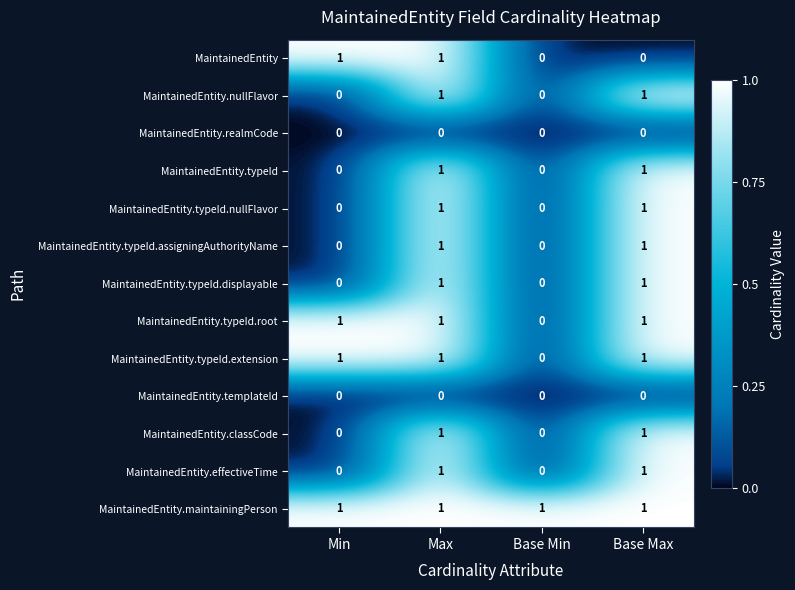

What is the sum of all MaintainedEntity.maintainingPerson values?

4